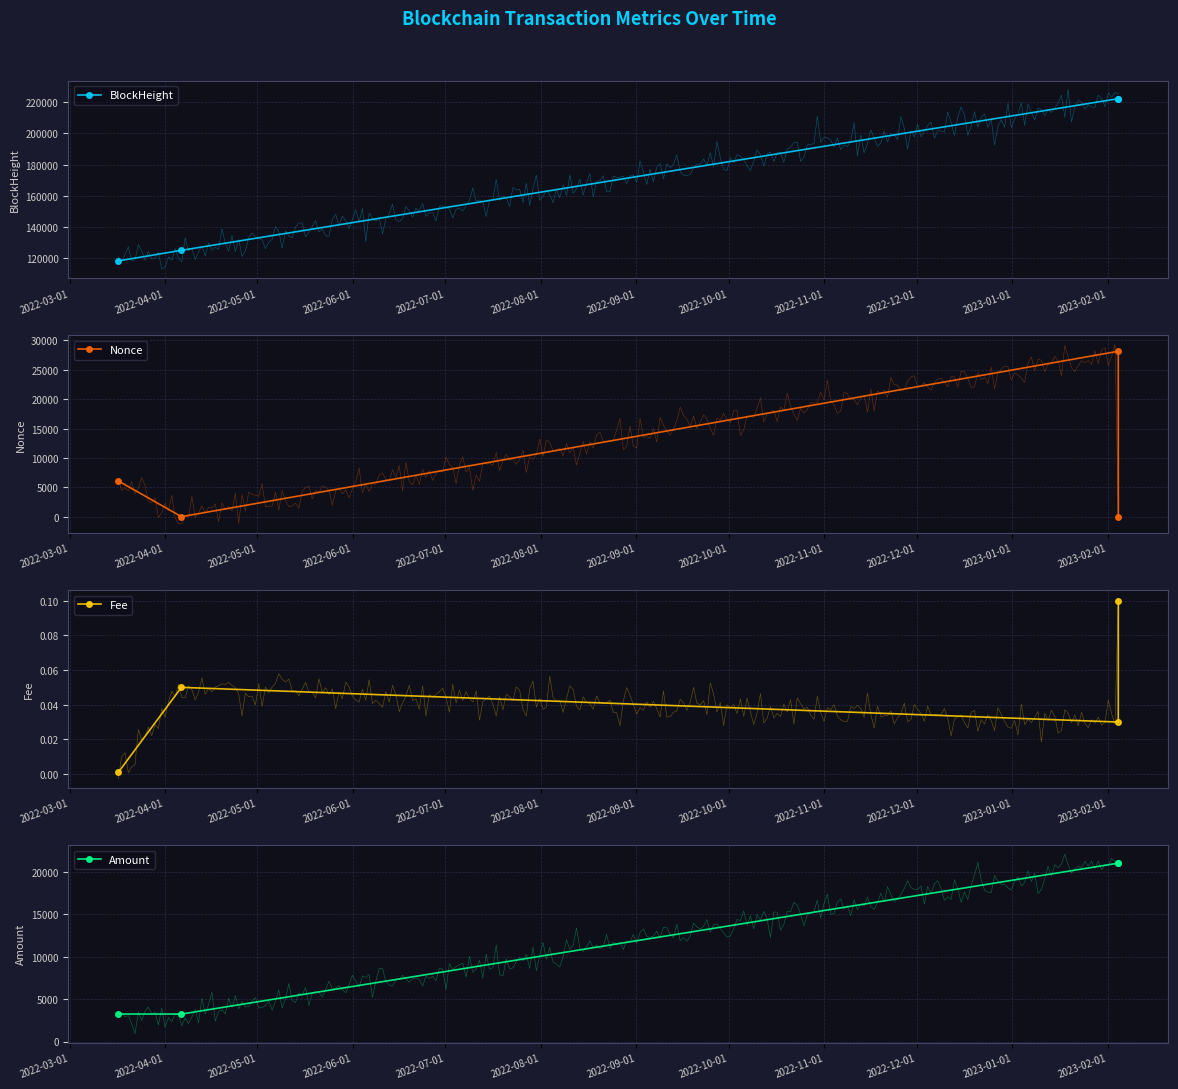

True or false: BlockHeight has more than 1 points higher than both neighbors.

False